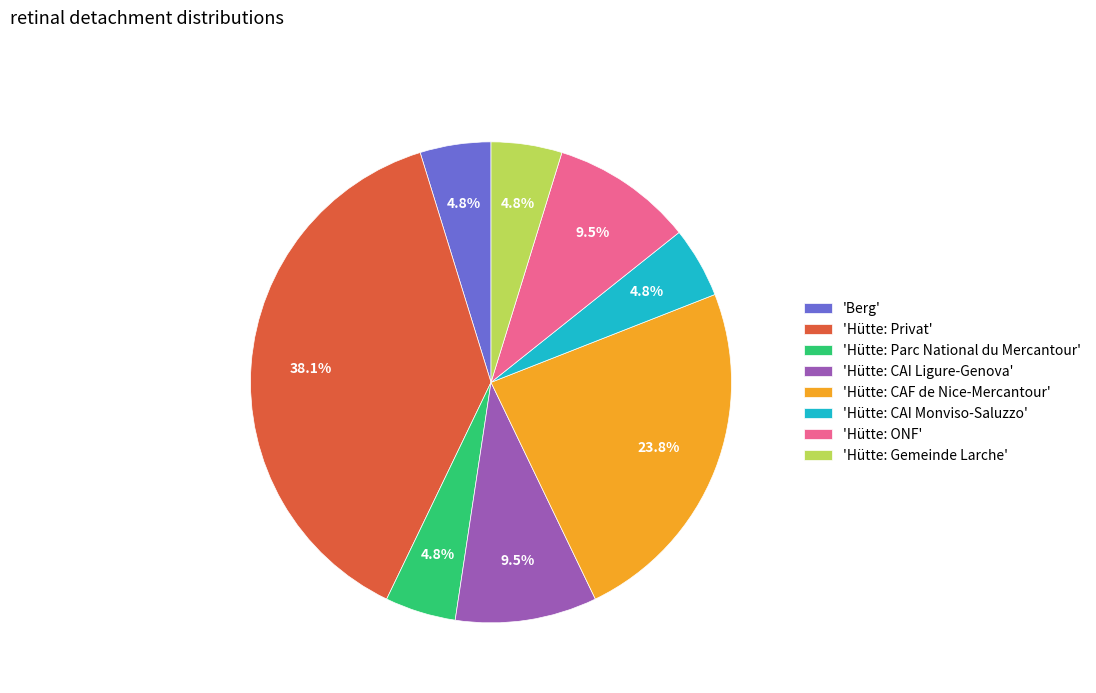

How many segments does this pie chart have?

8